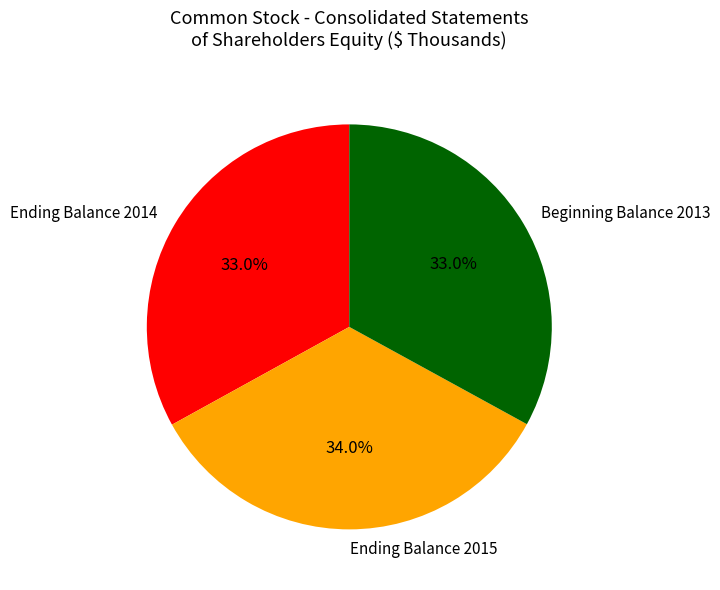

Is there any slice that represents more than half of the pie?

No